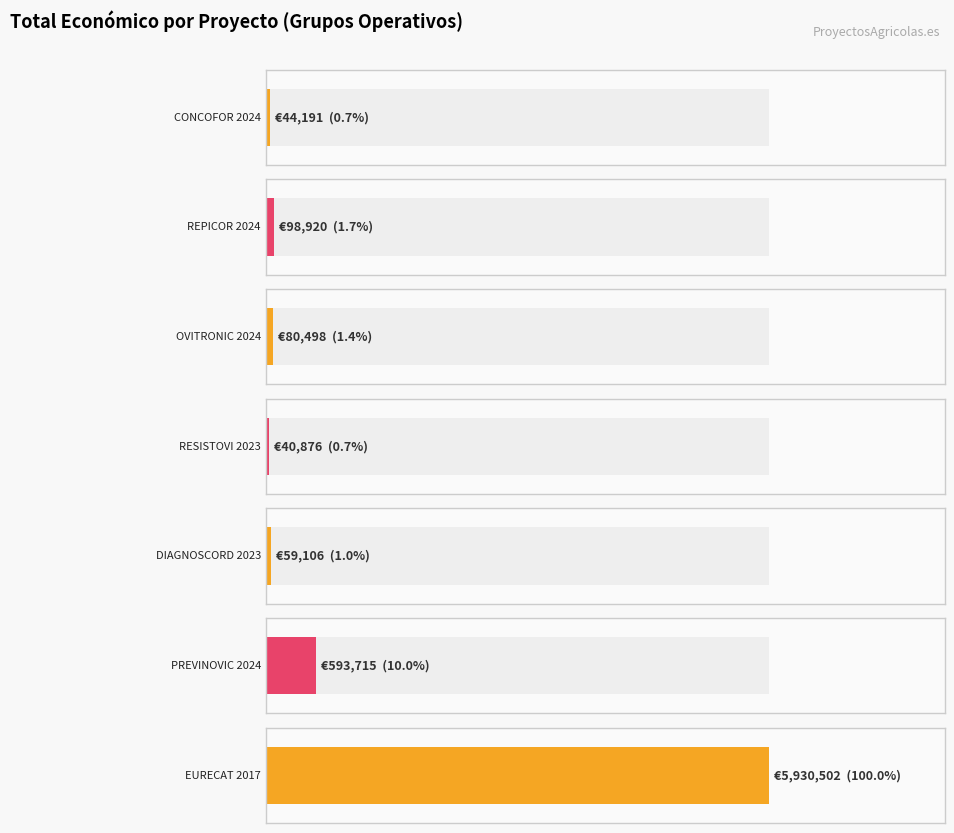

Where is the data nearest to the value 2985689?

2024 (PREVINOVIC)